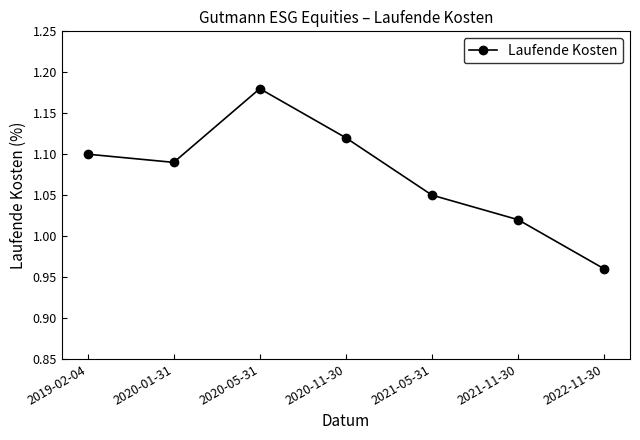

The chart shows a value of 1.4 at 2022-11-30. True or false?

False